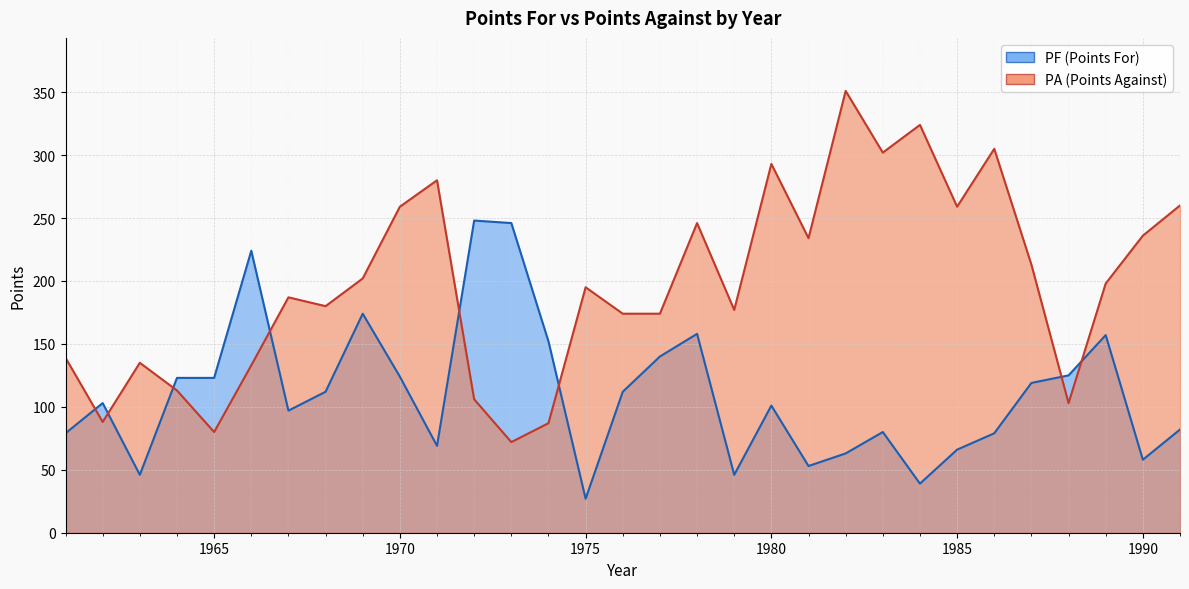

Between 1967 and 1970, which is larger?

1970